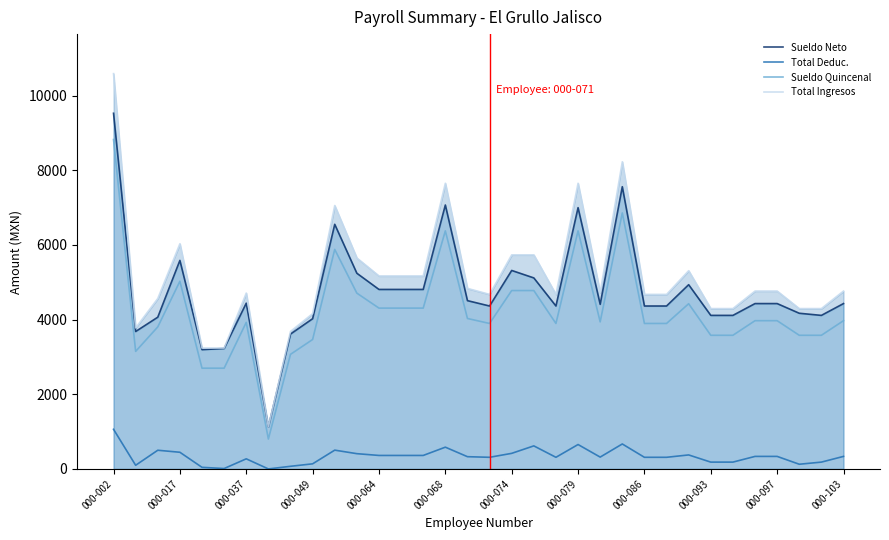

What is the spread (max minus min) of values at 000-103?

4429.2